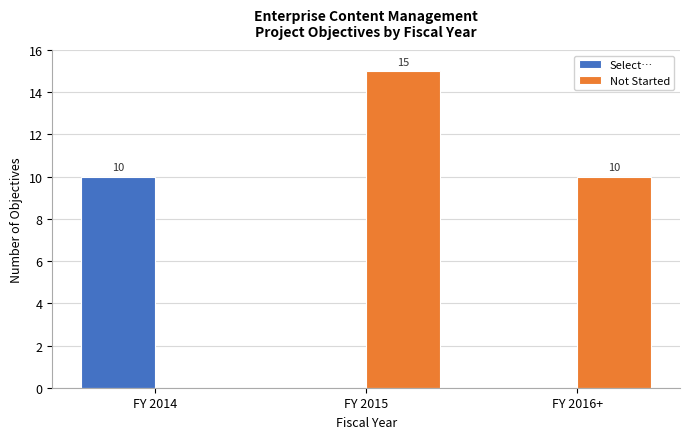

What is the average value of the Not Started series?

8